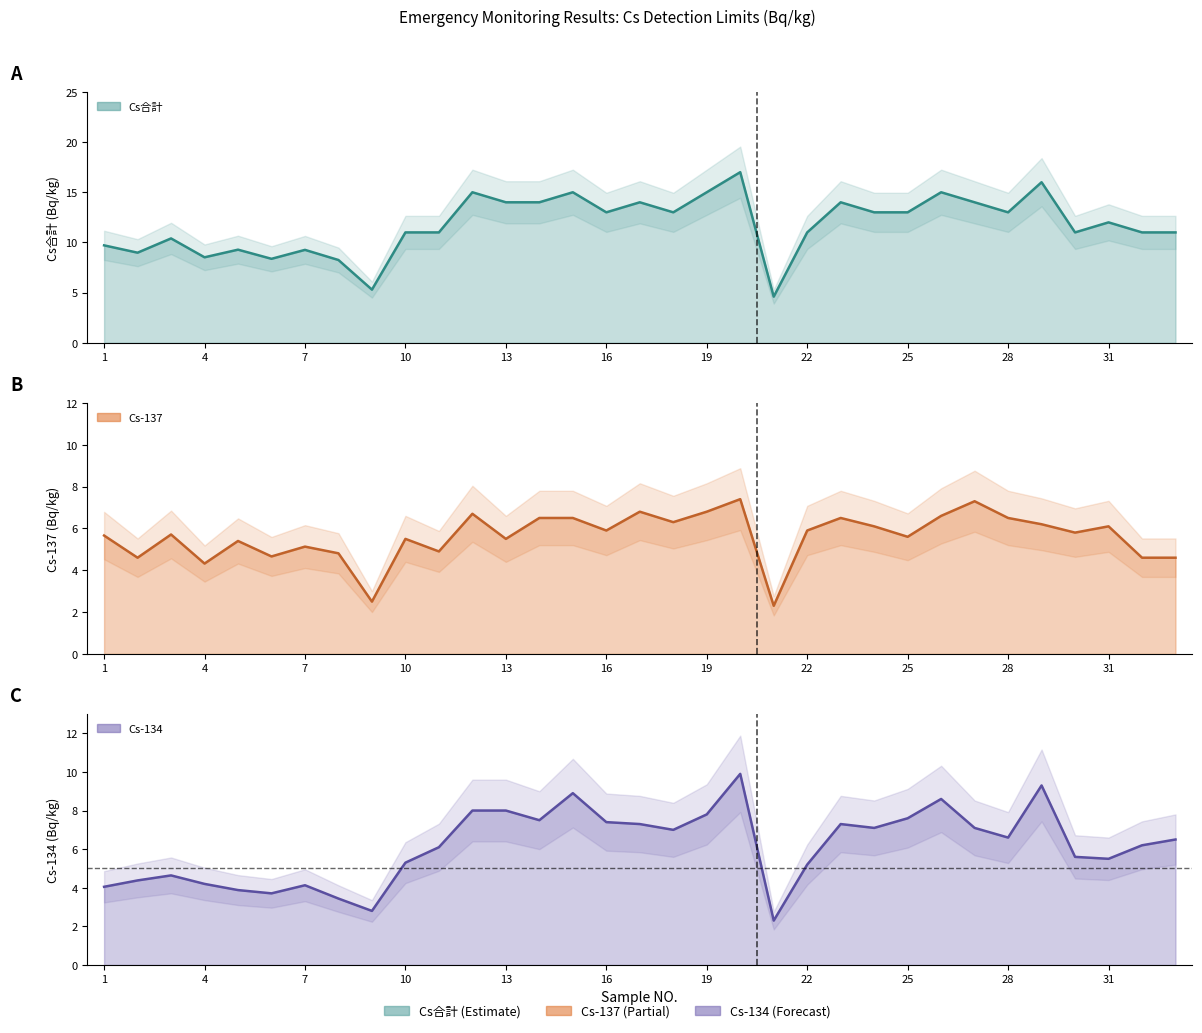

What is the difference between the Cs合計 values at 7 and 27?

4.7